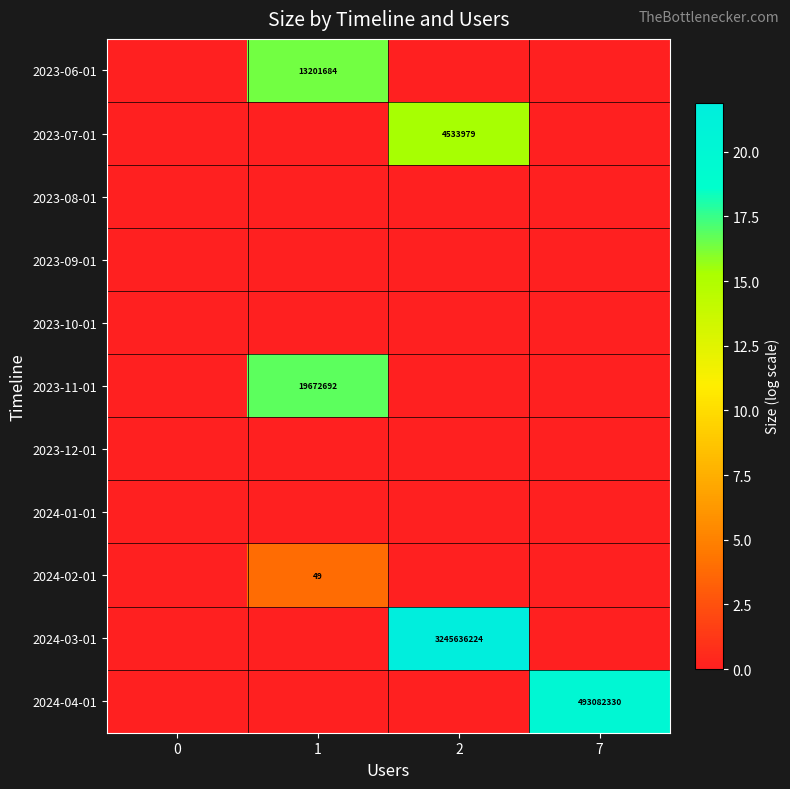

How many categories are shown in the chart?

4